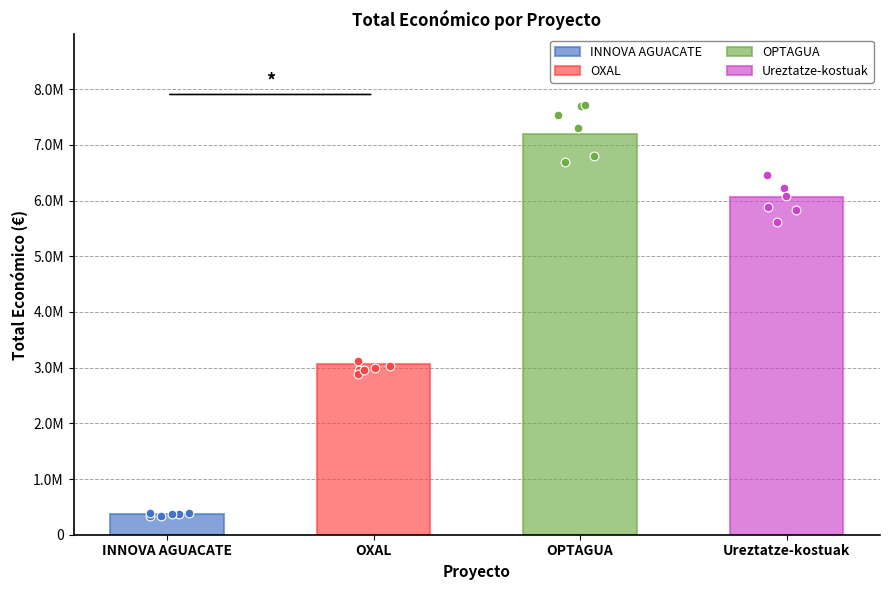

What is the ratio of the value at OPTAGUA to the value at INNOVA AGUACATE?

19.7